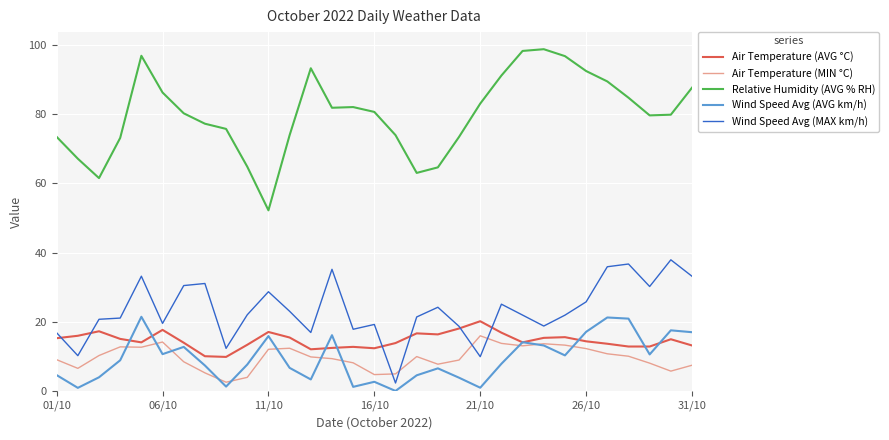

True or false: Relative Humidity (AVG % RH) and Wind Speed Avg (AVG km/h) intersect in this chart.

False